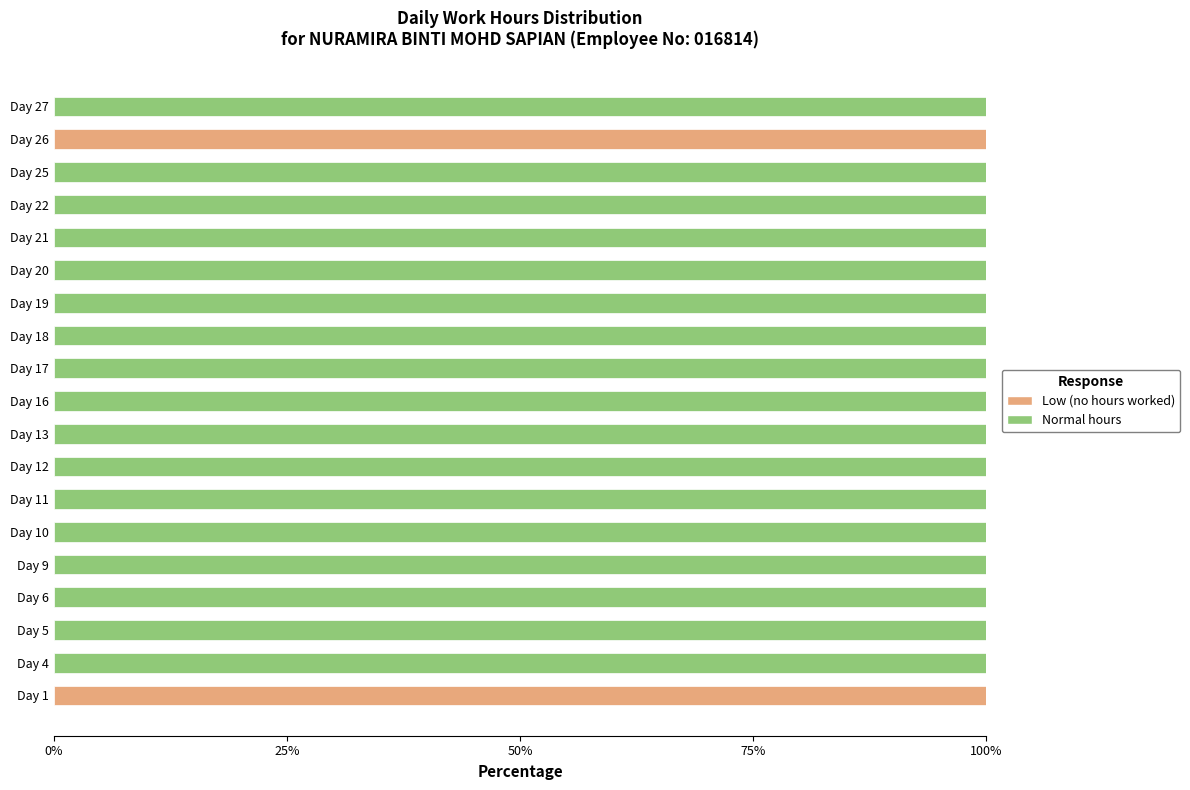

The value of Low (no hours worked) at Day 10 is 64. True or false?

False